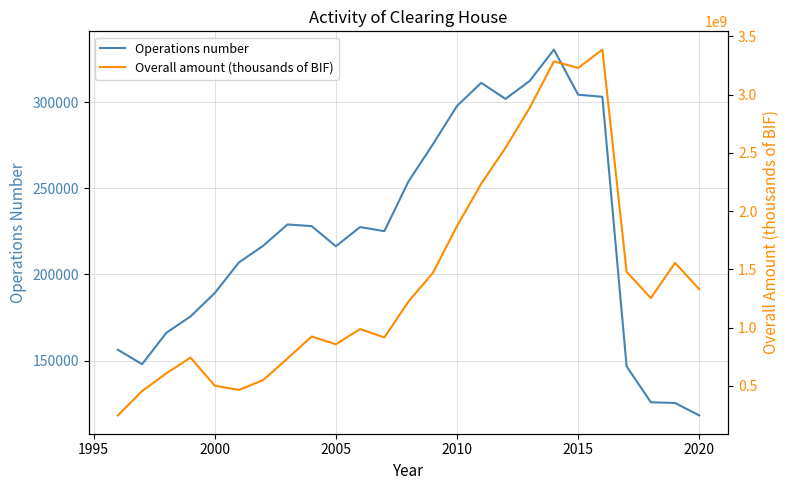

Which series has the largest total across all categories?

Overall amount (thousands of BIF)